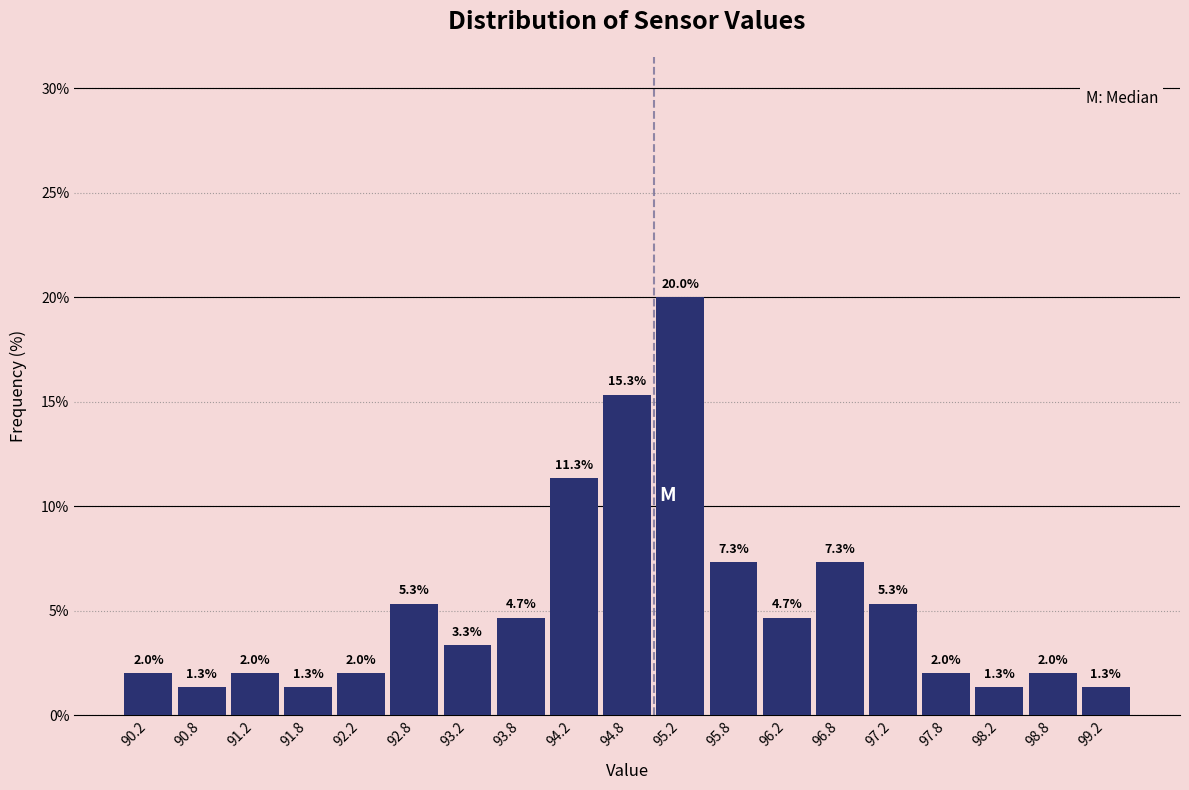

Reading left to right, transcribe this chart: for each bar, give the range it covers on the x-axis and its height.

90.0 to 90.5: 2.0
90.5 to 91.0: 1.3
91.0 to 91.5: 2.0
91.5 to 92.0: 1.3
92.0 to 92.5: 2.0
92.5 to 93.0: 5.3
93.0 to 93.5: 3.3
93.5 to 94.0: 4.7
94.0 to 94.5: 11.3
94.5 to 95.0: 15.3
95.0 to 95.5: 20.0
95.5 to 96.0: 7.3
96.0 to 96.5: 4.7
96.5 to 97.0: 7.3
97.0 to 97.5: 5.3
97.5 to 98.0: 2.0
98.0 to 98.5: 1.3
98.5 to 99.0: 2.0
99.0 to 99.5: 1.3